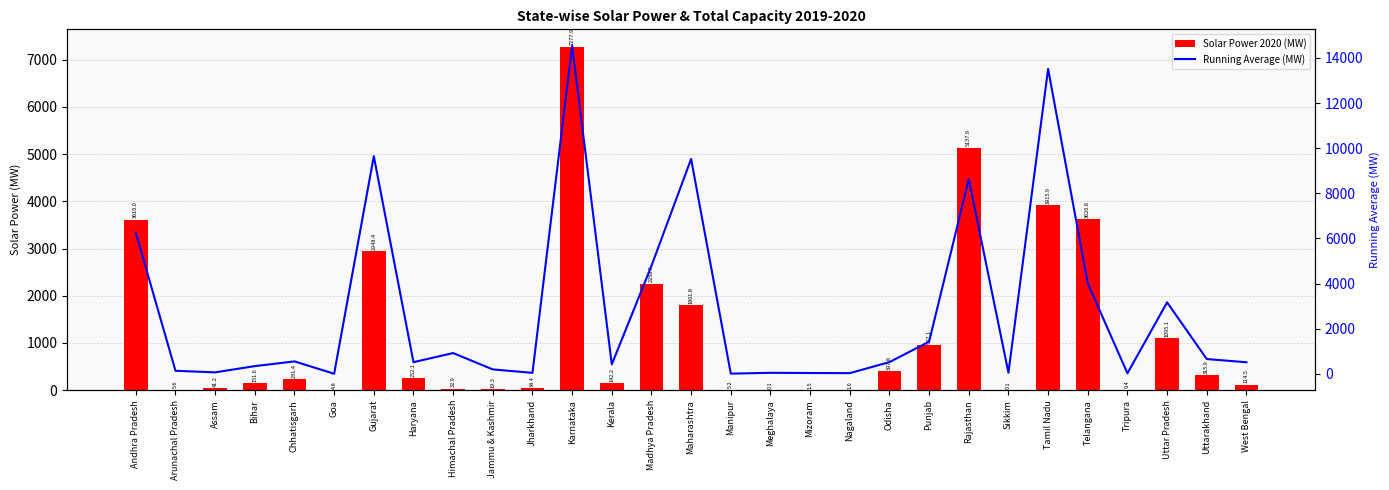

What is the average value of the Running Average (MW) series?

2778.3